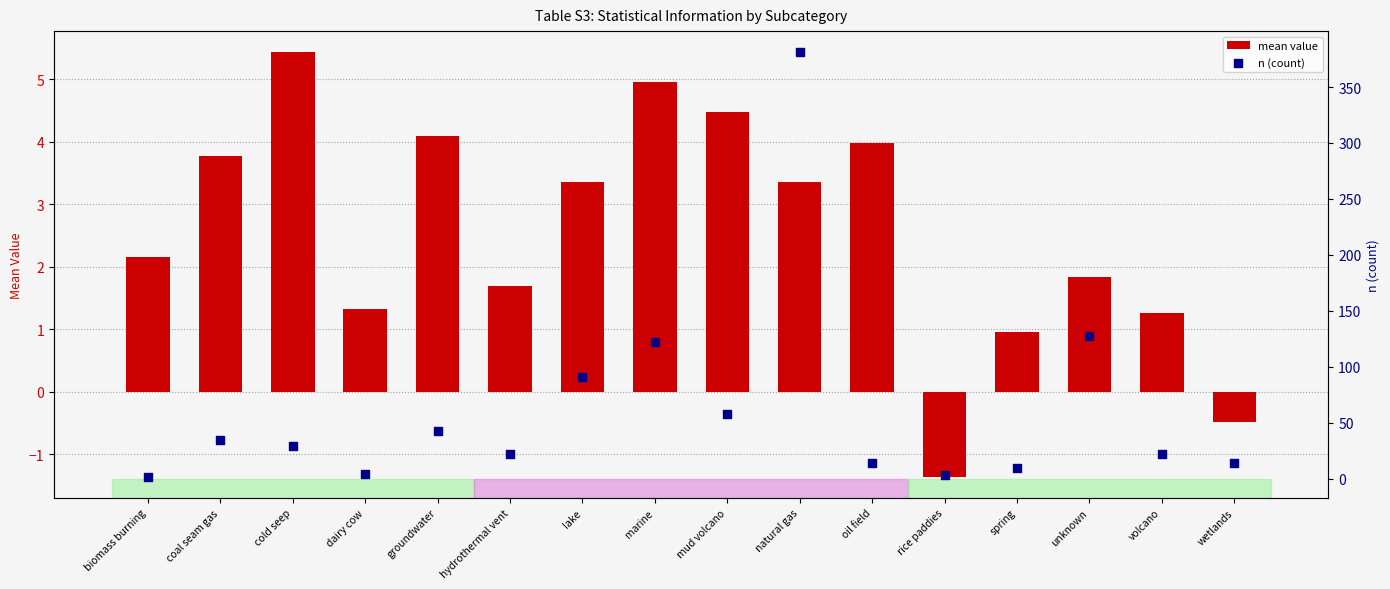

What is the total value across all series at groundwater?

47.1